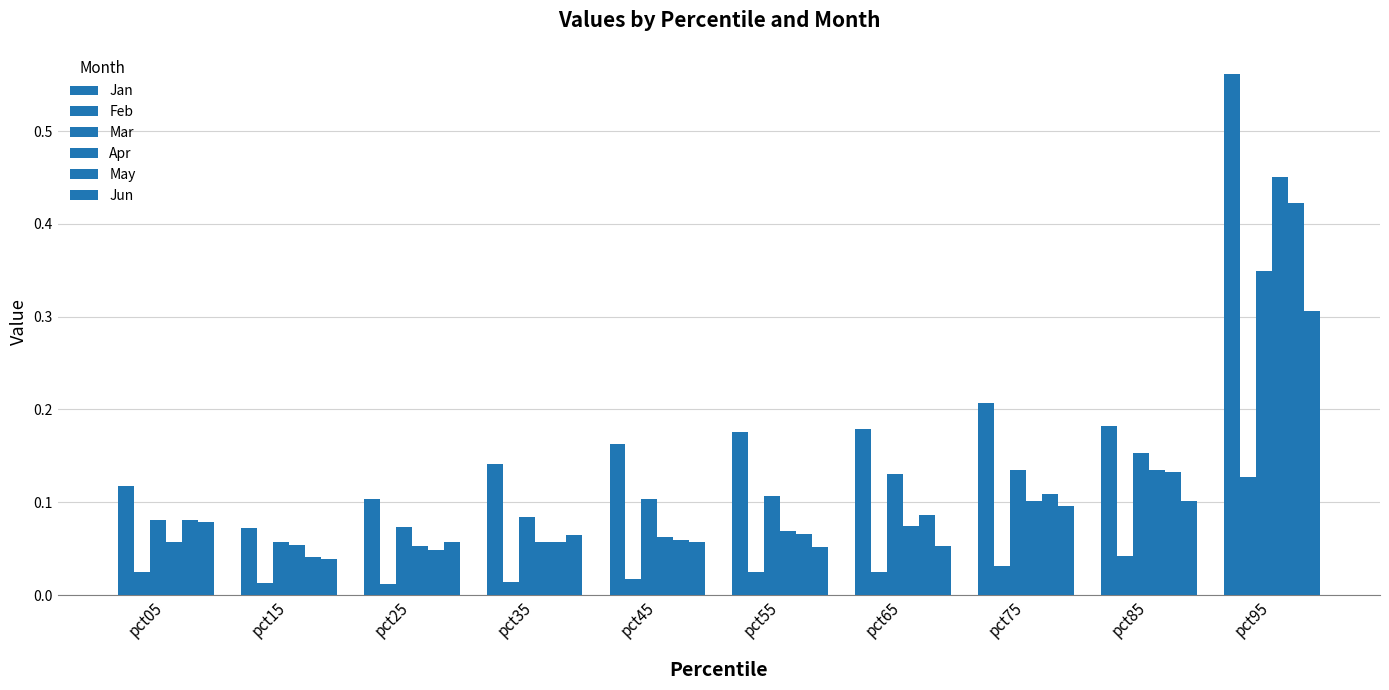

The value of Jun at pct75 is 0.1. True or false?

False